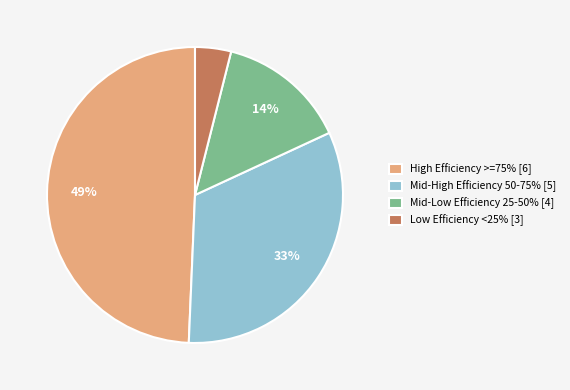

True or false: Mid-High Efficiency 50-75% [5] accounts for 47% of the total.

False